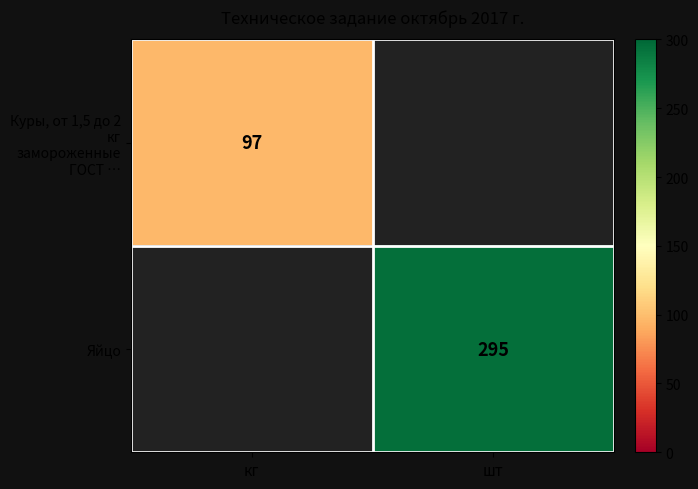

Is the value of Куры, от 1,5 до 2 кг замороженные ГОСТ … at кг greater than the value of Яйцо at шт?

No